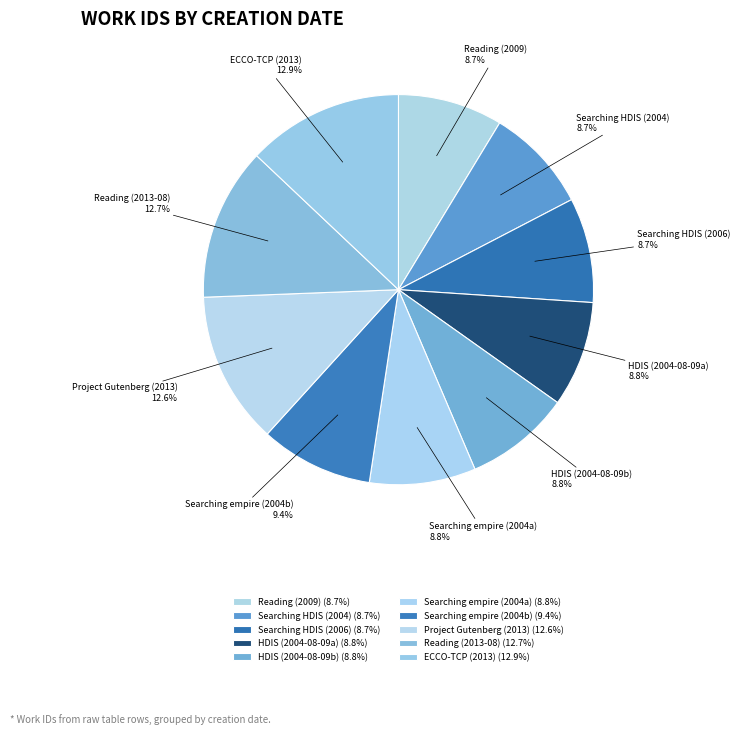

What is the ratio of the value at Reading (2009) to the value at Searching HDIS (2004)?

1.0